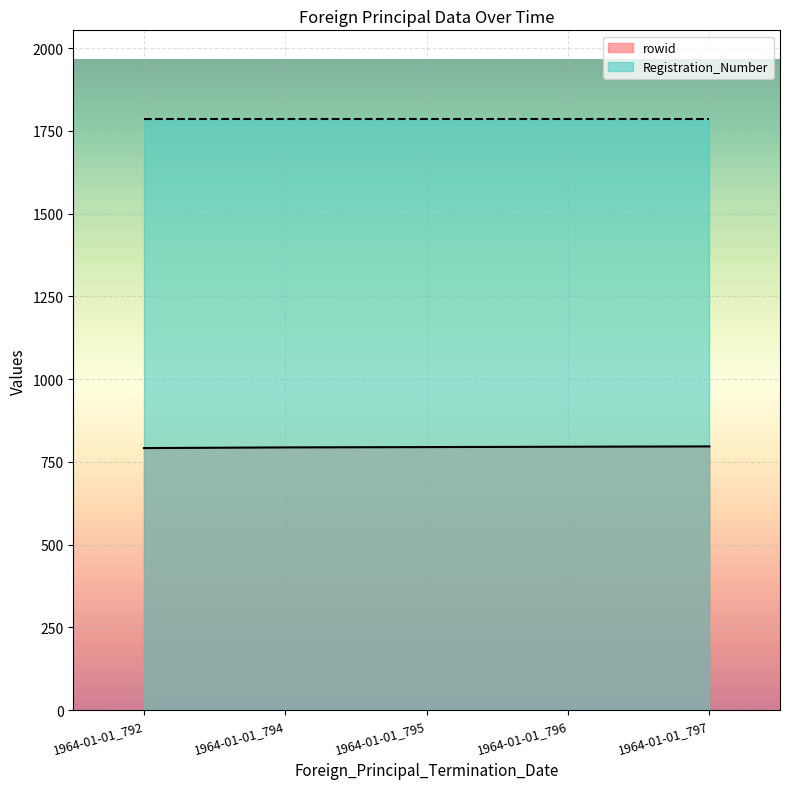

What is the minimum value shown in the chart?

792